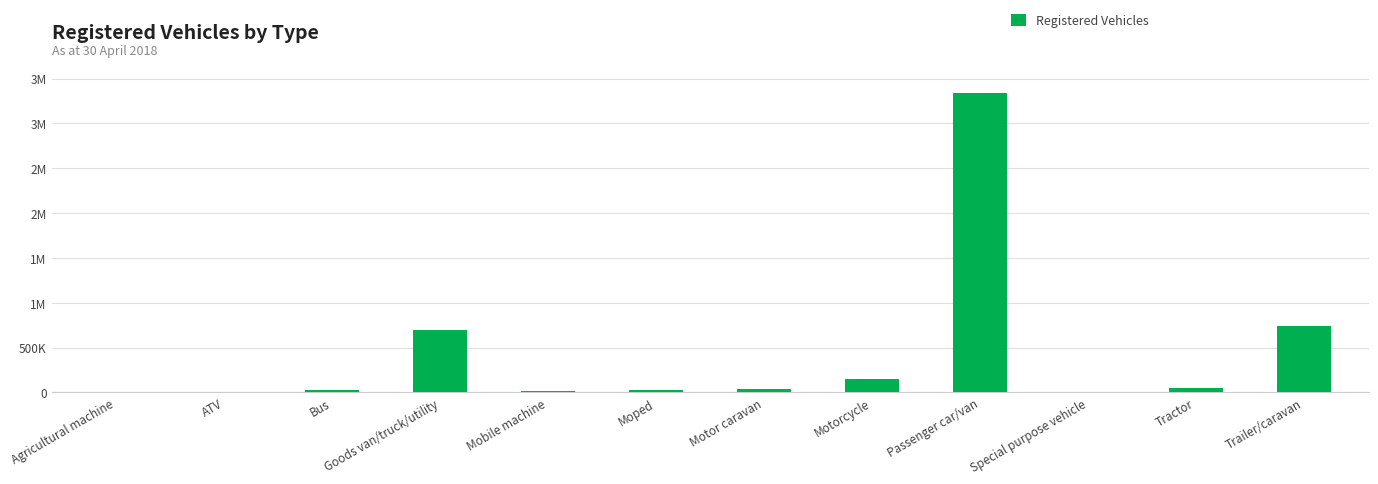

What is the label of the 3rd bar from the left?

Bus